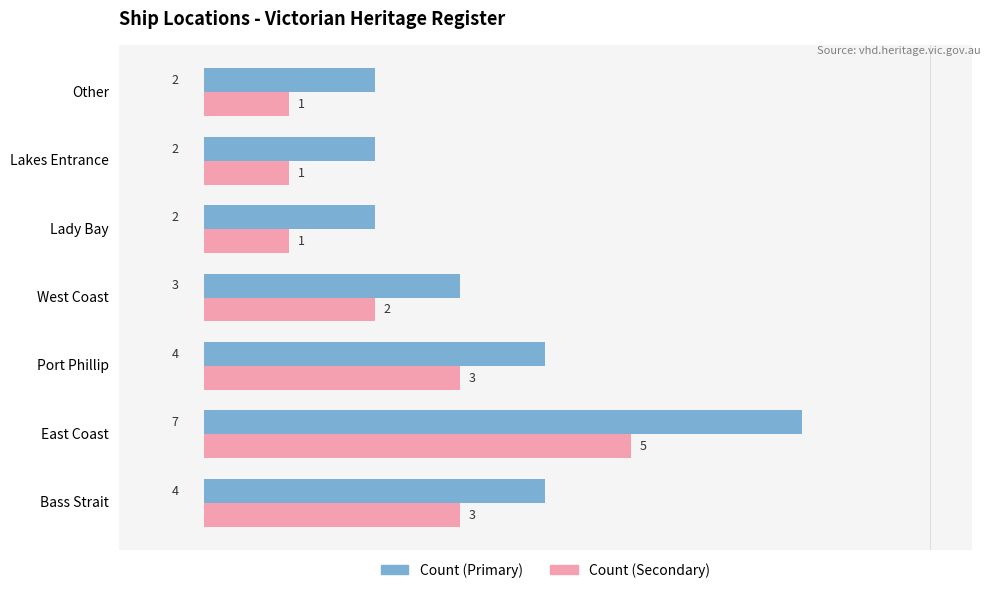

Which label corresponds to the largest value in the chart?

East Coast